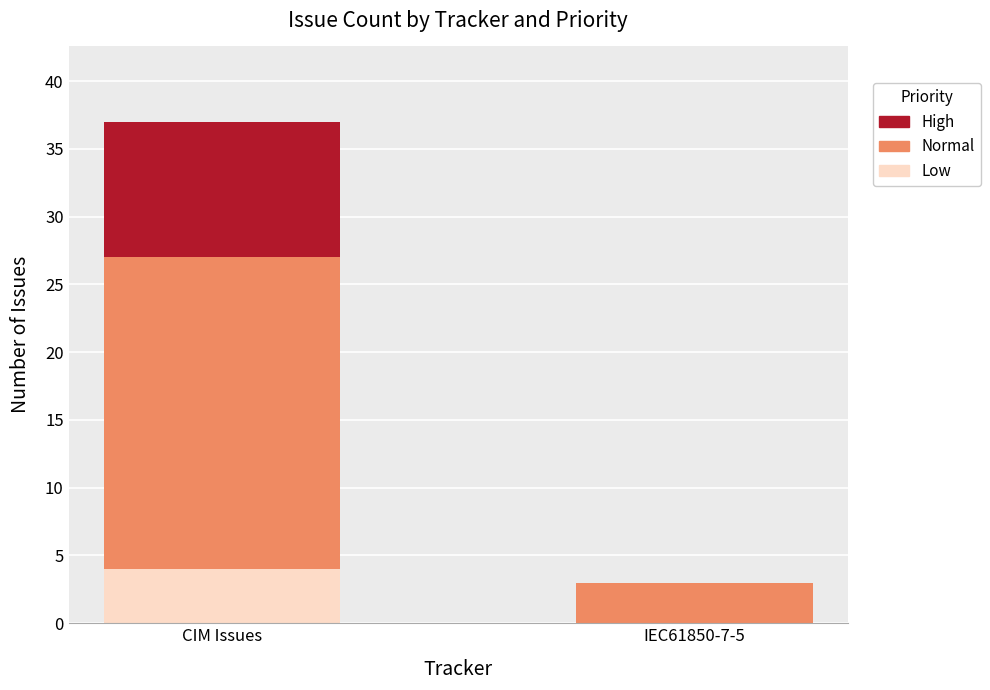

At which label does Low reach its peak?

CIM Issues